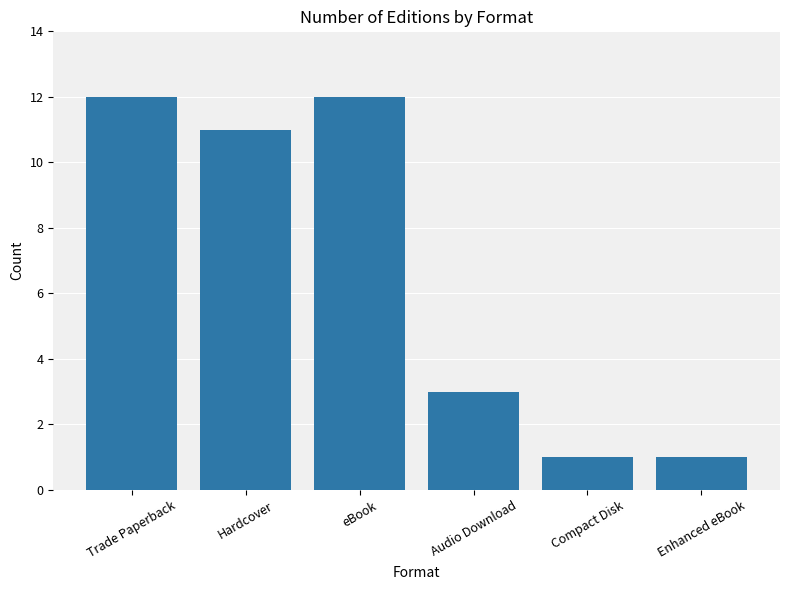

What is the difference between the maximum and minimum values?

11